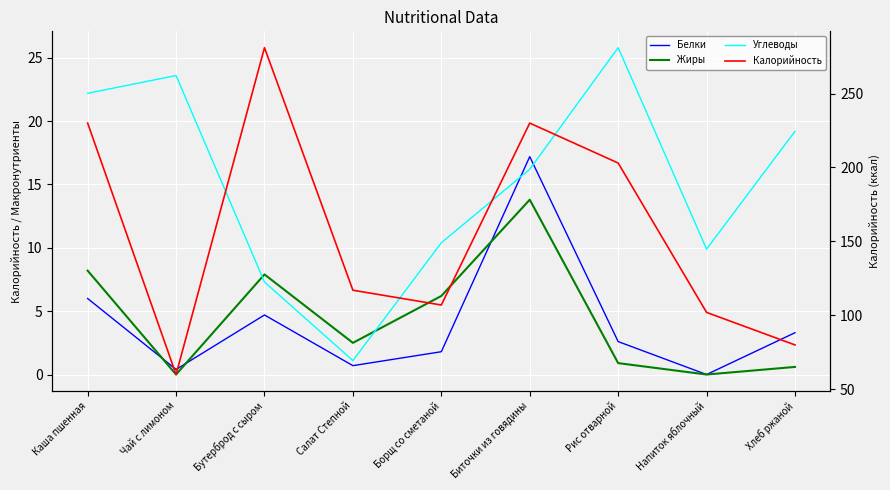

Where is the first local minimum for Белки?

Чай с лимоном